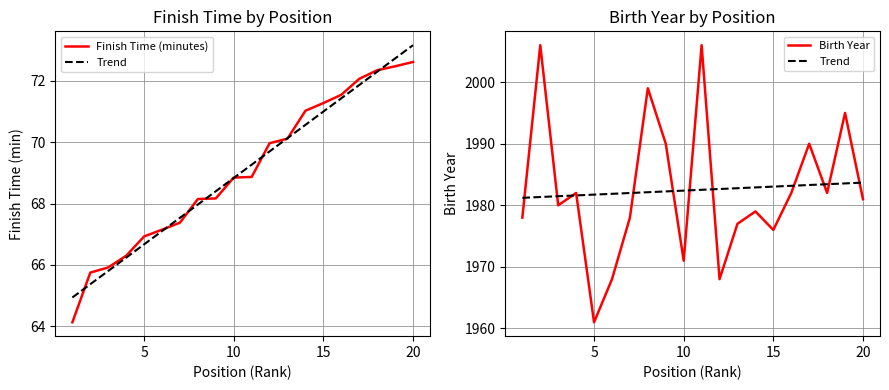

Between 15 and 14, which is larger?

15